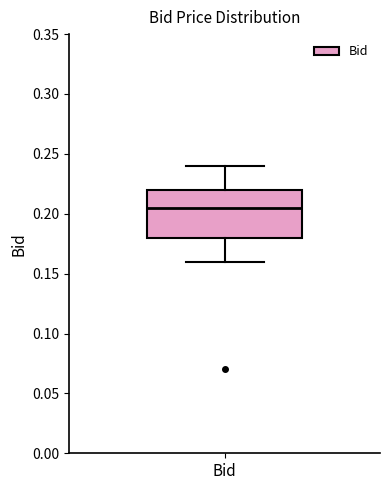

Transcribe this box plot: give where the median line is, the range the box spans, and where the two whiskers end, as read against the y-axis. The values are not printed on the chart, so give them approximately, as read against the axis.

median 0.205, box 0.180 to 0.220, whiskers 0.160 to 0.240